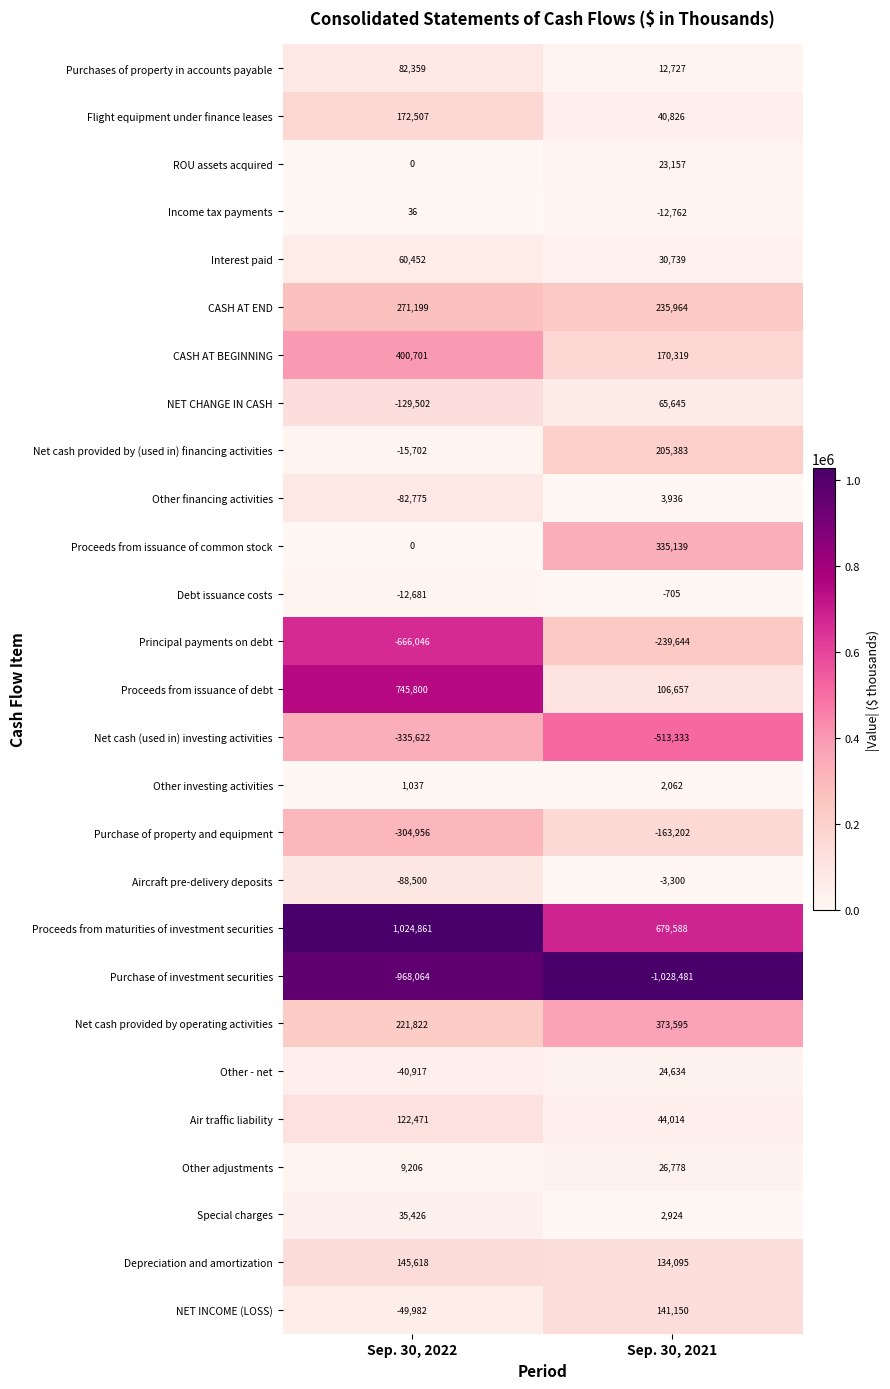

Which series changed the most between Sep. 30, 2022 and Sep. 30, 2021?

Proceeds from issuance of debt